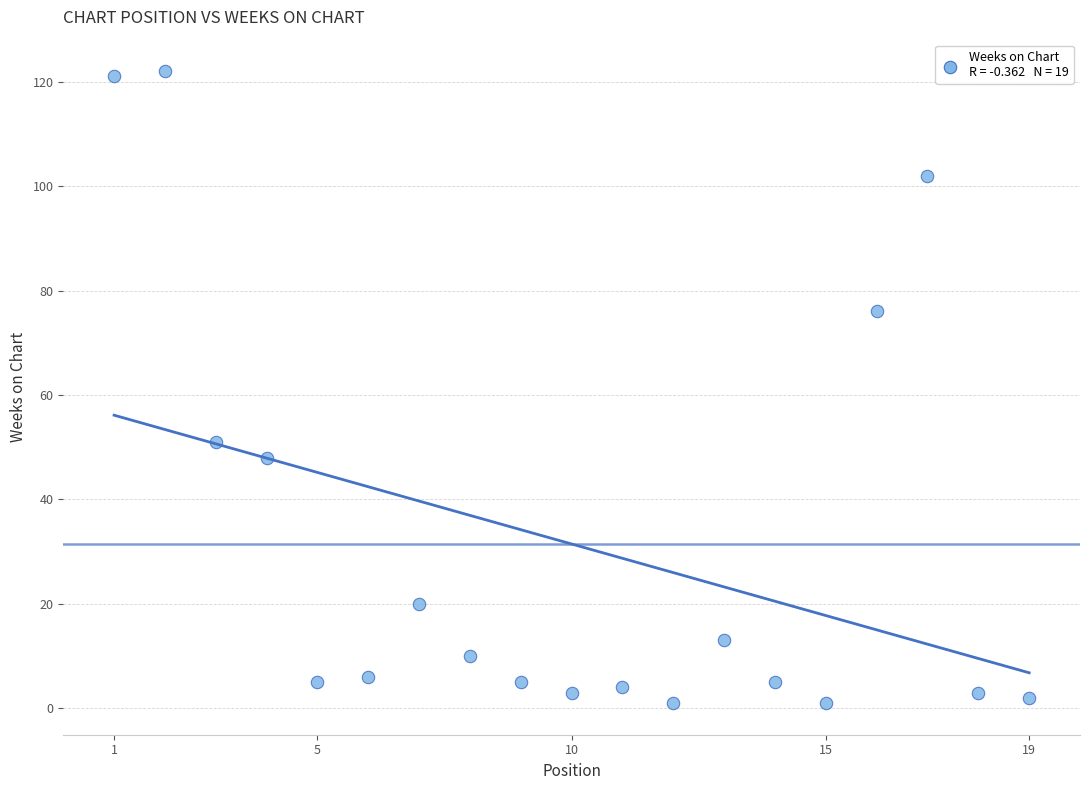

What Y value in the scatter plot is closest to 61?

51